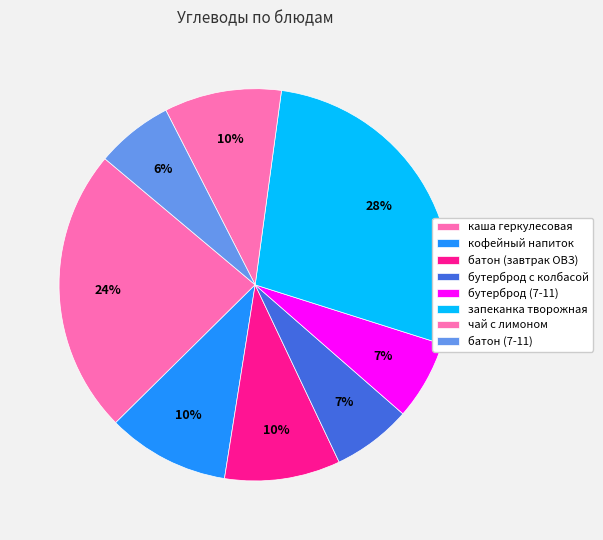

How many segments does this pie chart have?

8